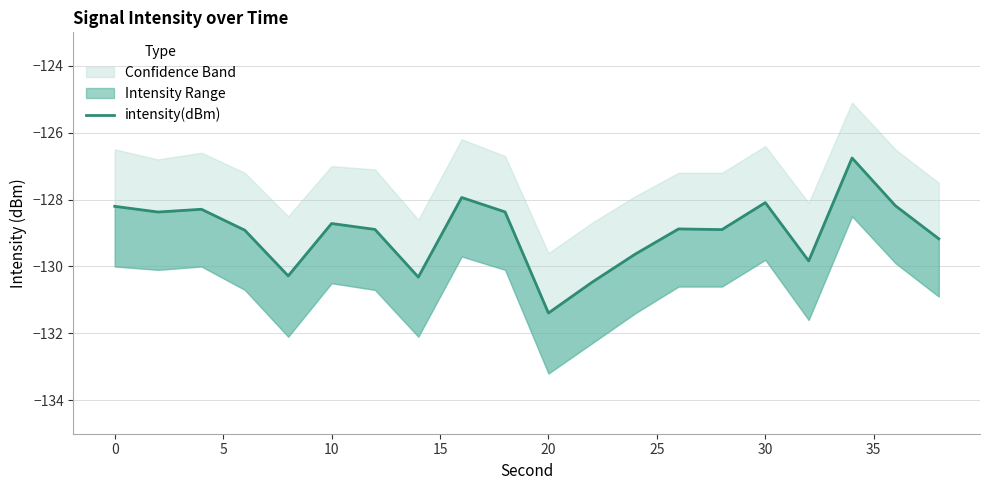

Does the chart display data point markers on the line(s)?

No